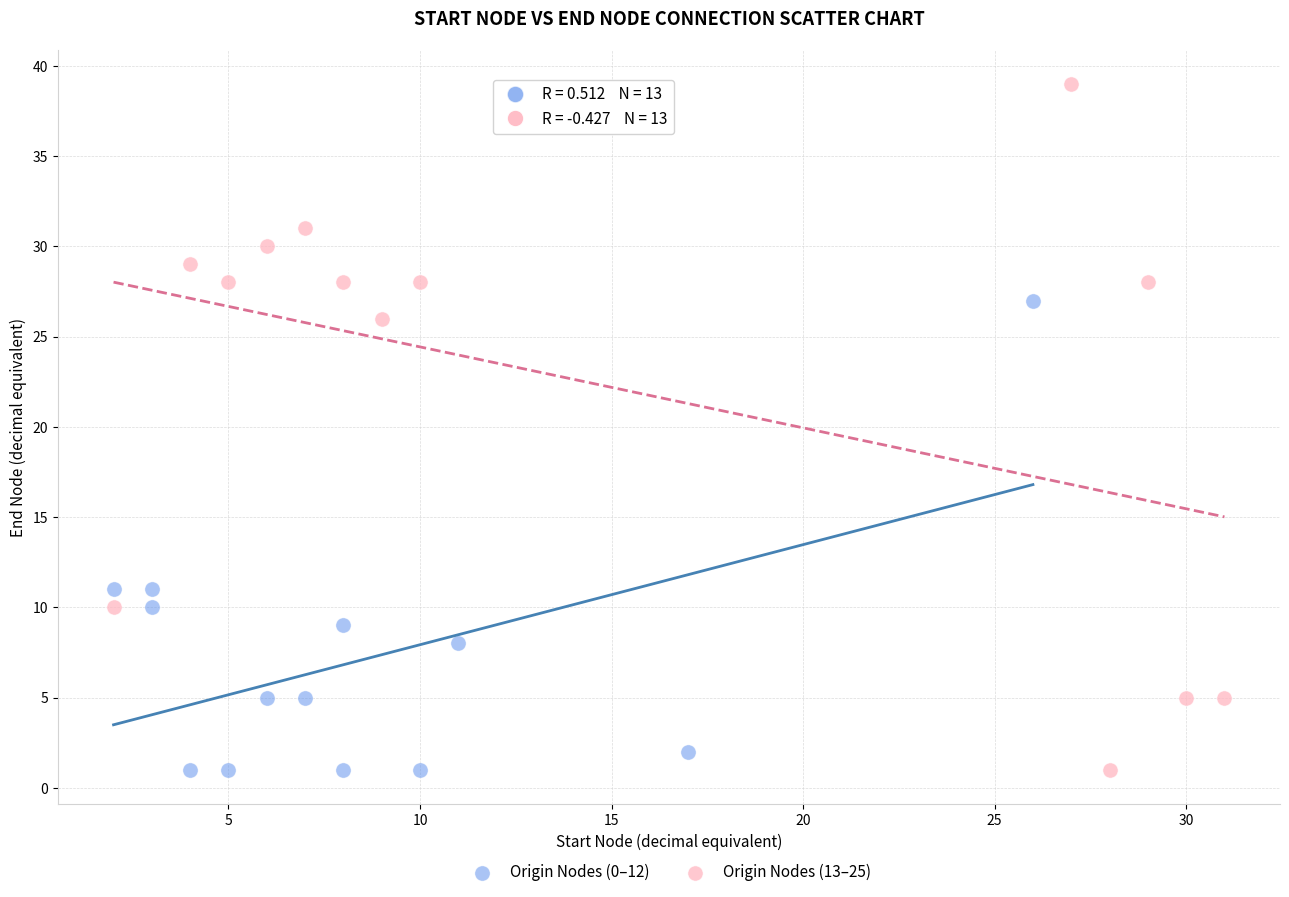

Which series reaches the maximum Y coordinate?

Origin Nodes (13–25)